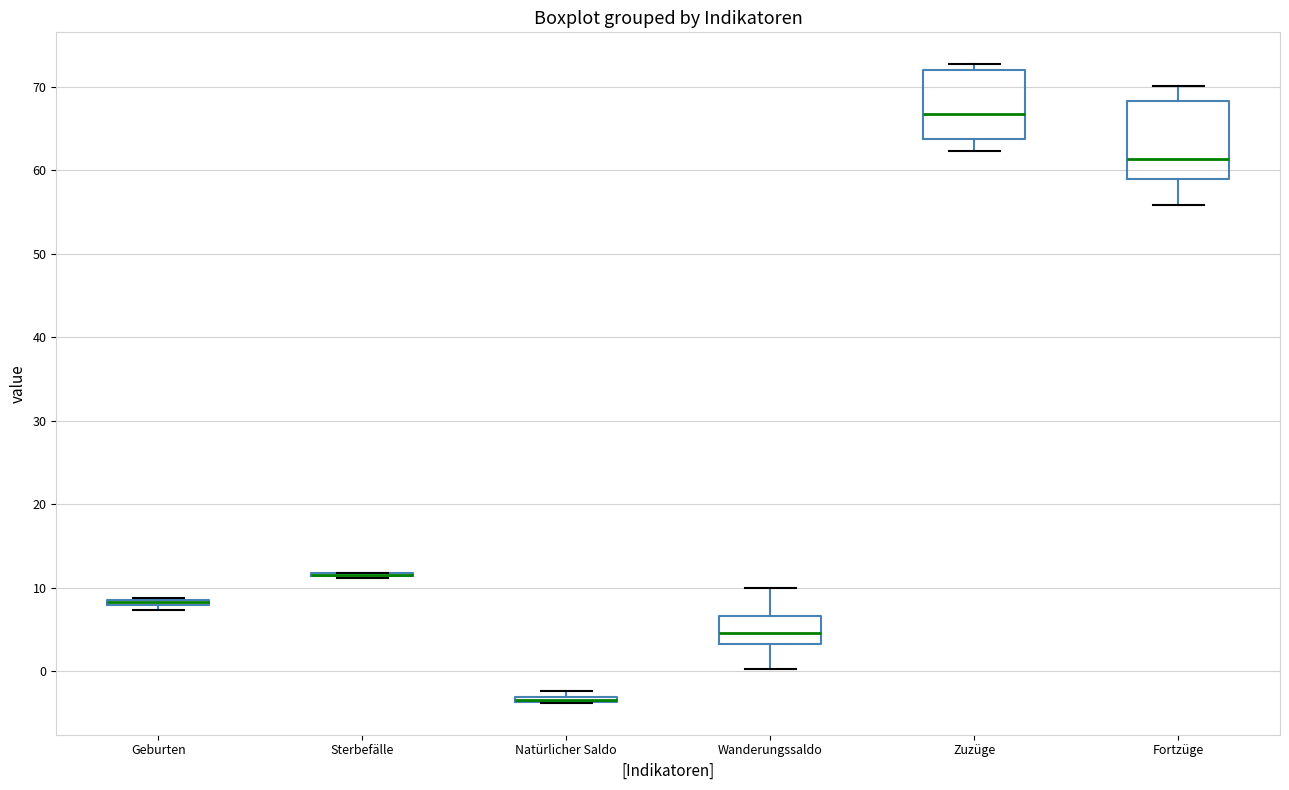

Where is the upper edge of the box for Natürlicher Saldo on the y-axis? The values are not printed on the chart, so give them approximately, as read against the axis.

-3